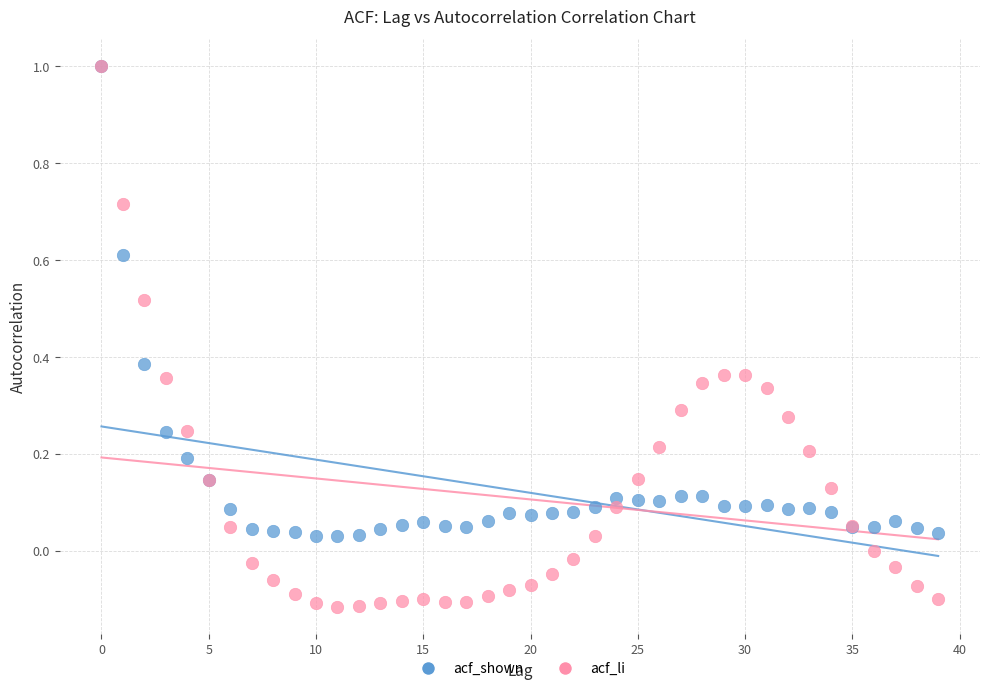

What are all the series names shown in the legend?

acf_shown, acf_li